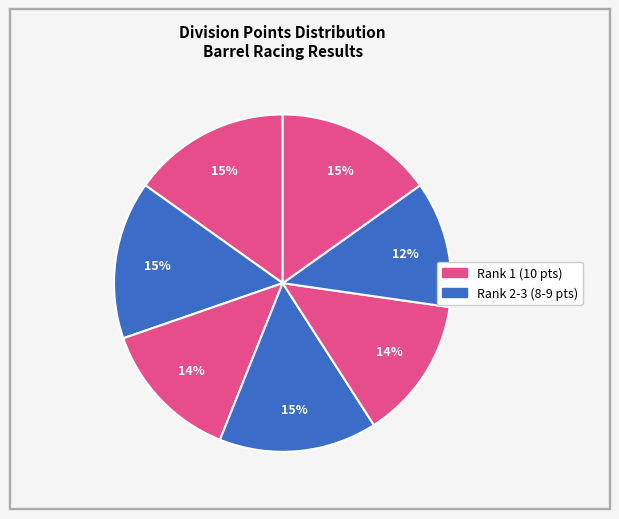

Count the number of slices in the pie.

7